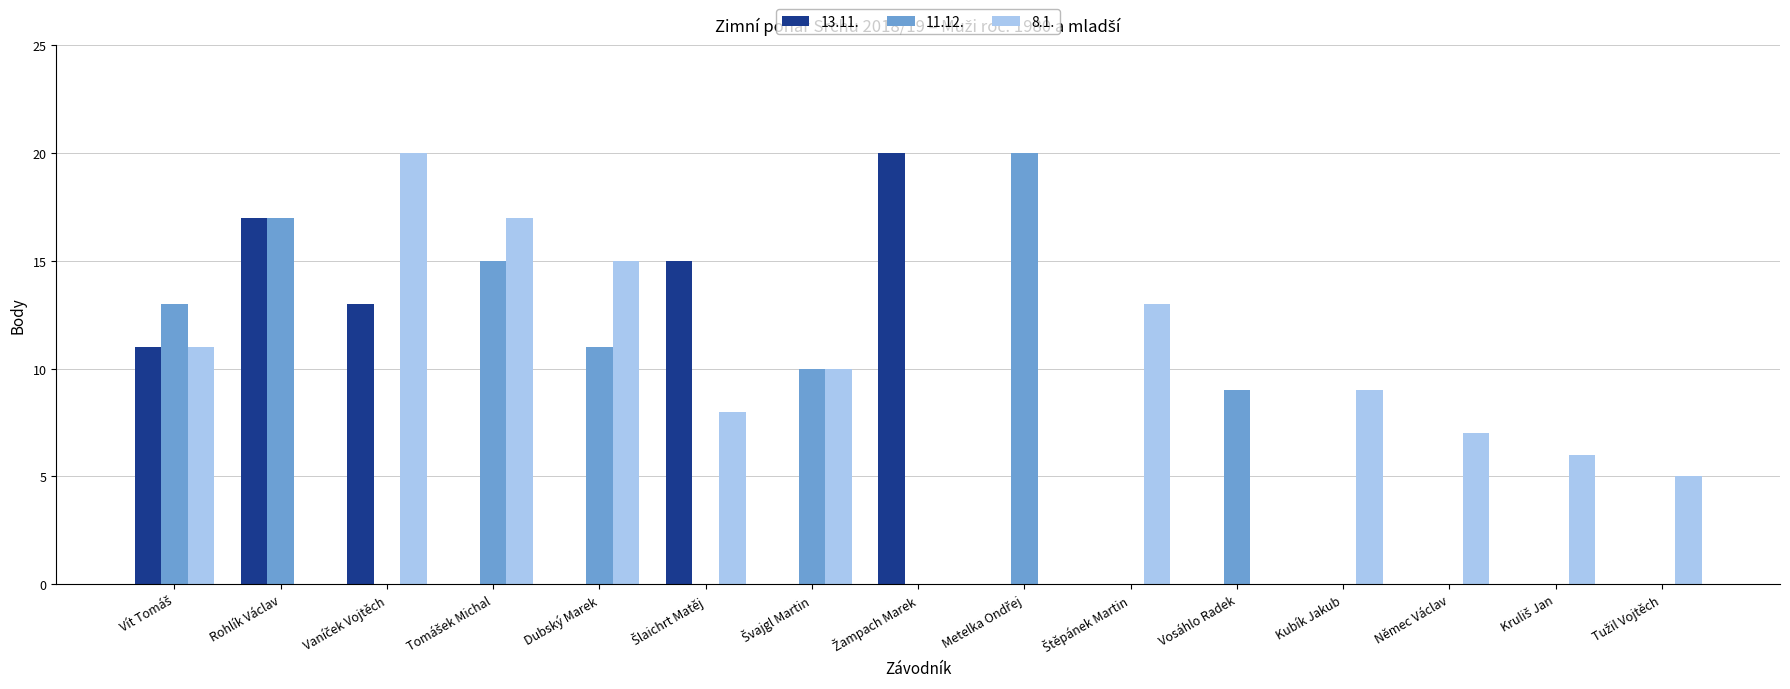

Are the bars grouped side by side (vs. stacked)?

Yes